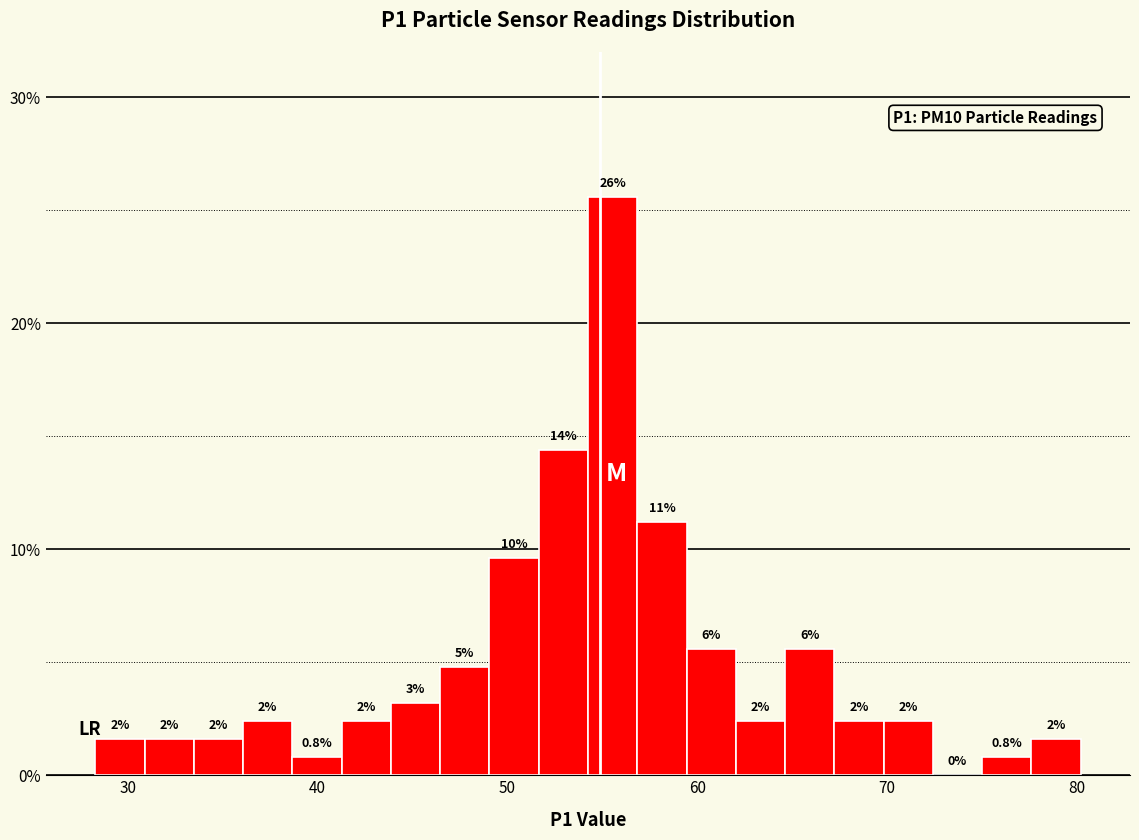

Around what value on the x-axis is the tallest bar? Give the approximate position of its centre, as read against the axis.

56